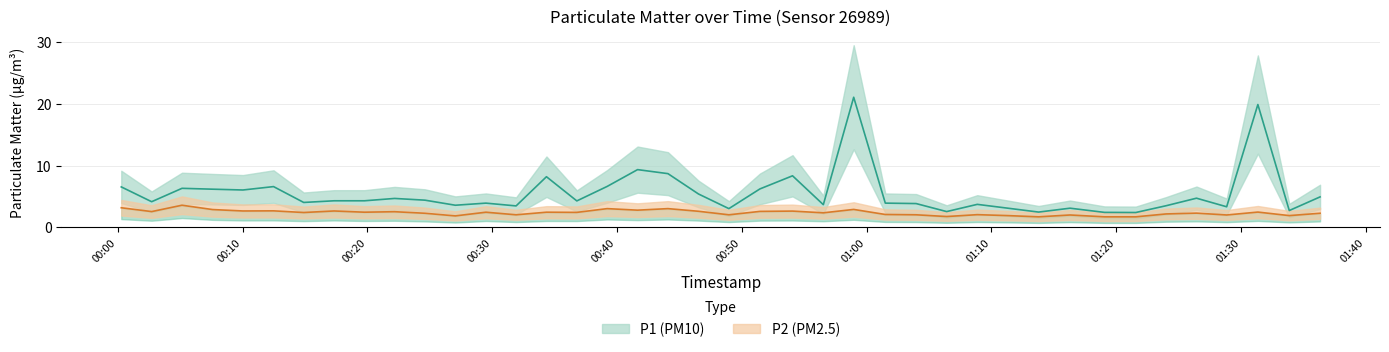

Is the value of P2 at 2022-12-05T00:36:47 greater than the value of P1 at 2022-12-05T00:19:46?

No